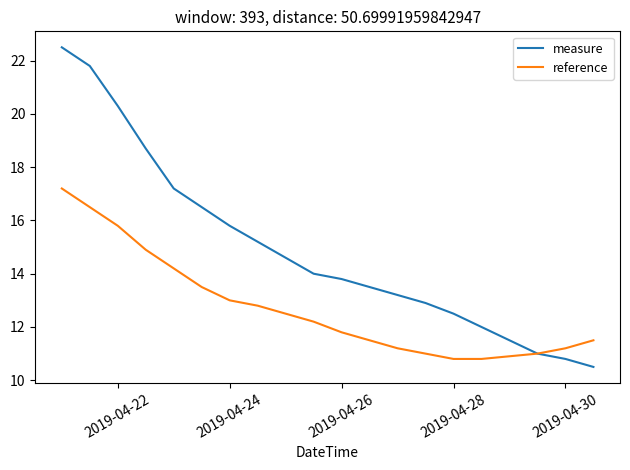

Which series has the largest total across all categories?

measure